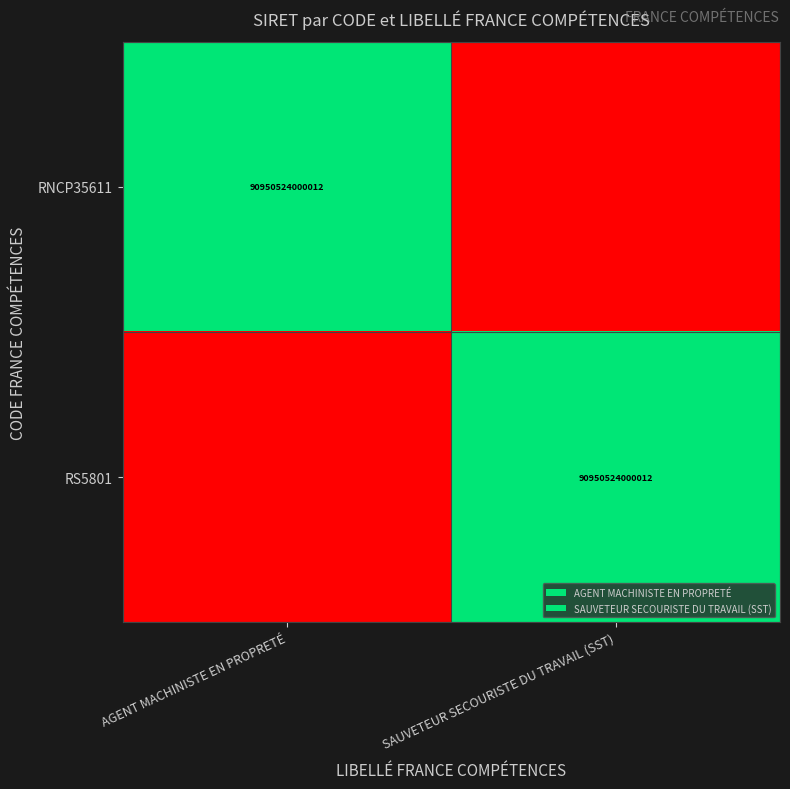

The RS5801 series shows 137766117422474 at SAUVETEUR SECOURISTE DU TRAVAIL (SST). True or false?

False